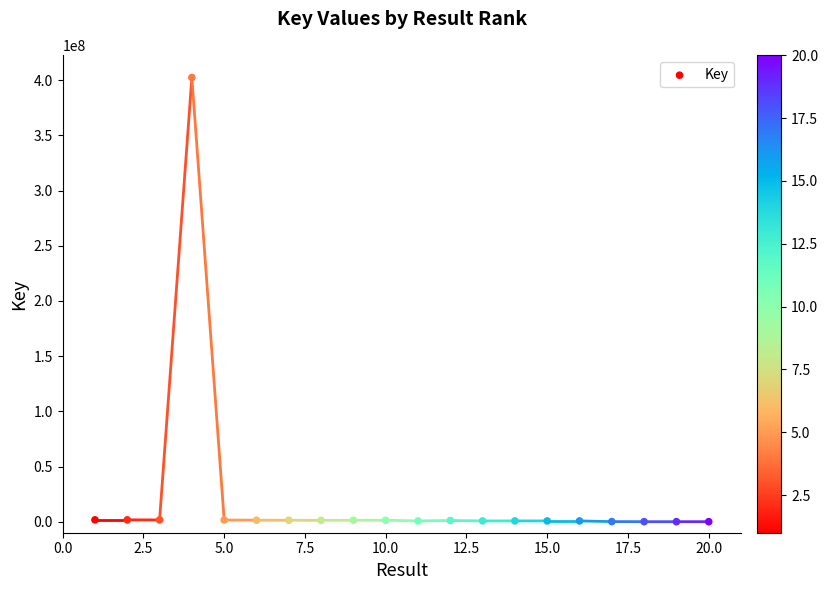

What is the range of Y values (max minus min)?

402498117